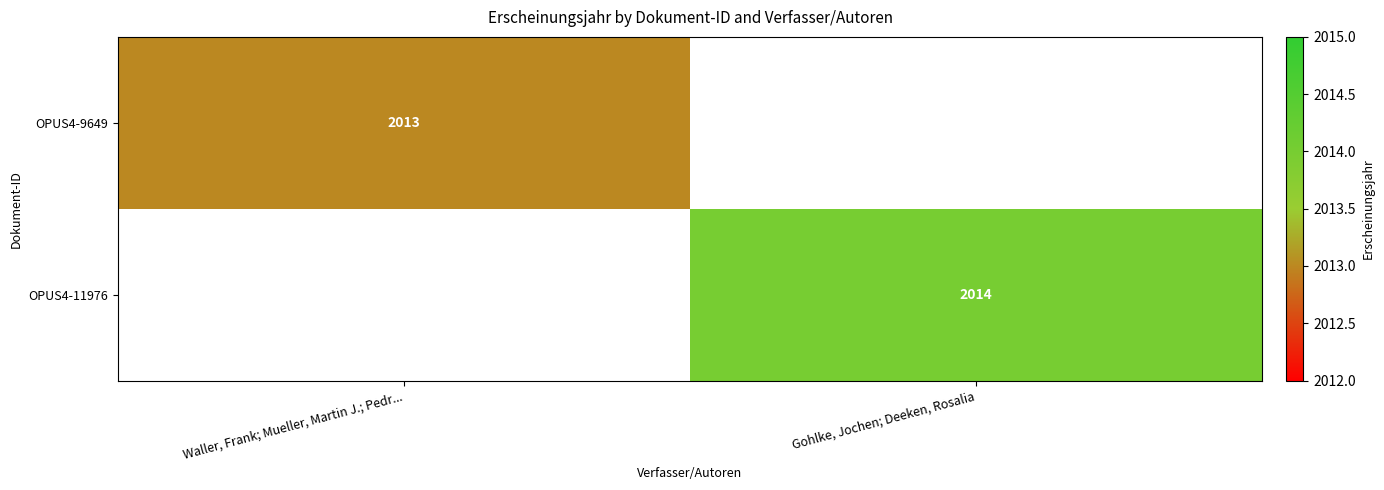

How many values in OPUS4-11976 are above zero?

1